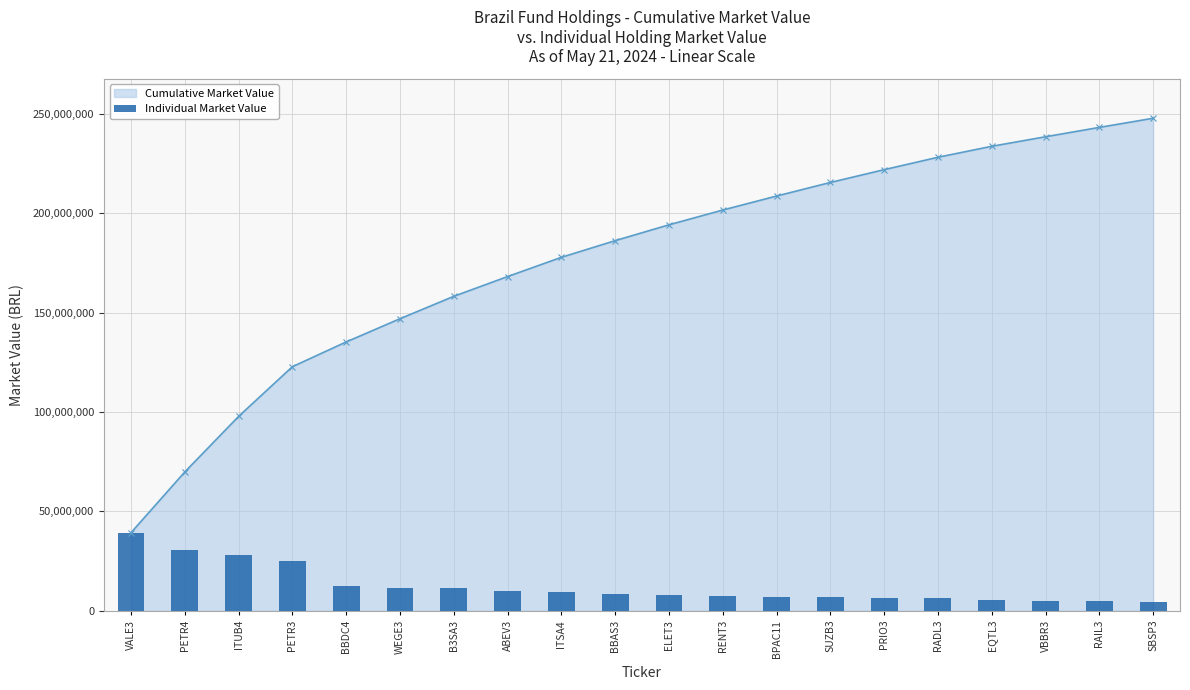

What is the average value of the Cumulative Market Value series?

176712105.9